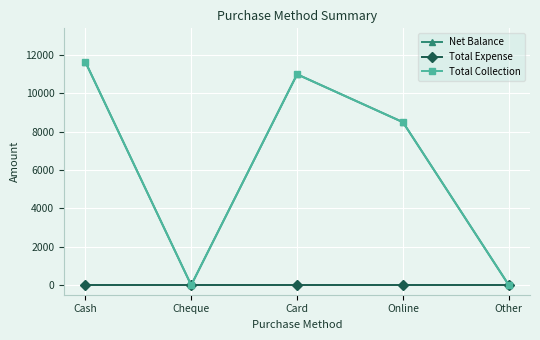

Does the chart have visible grid lines?

Yes